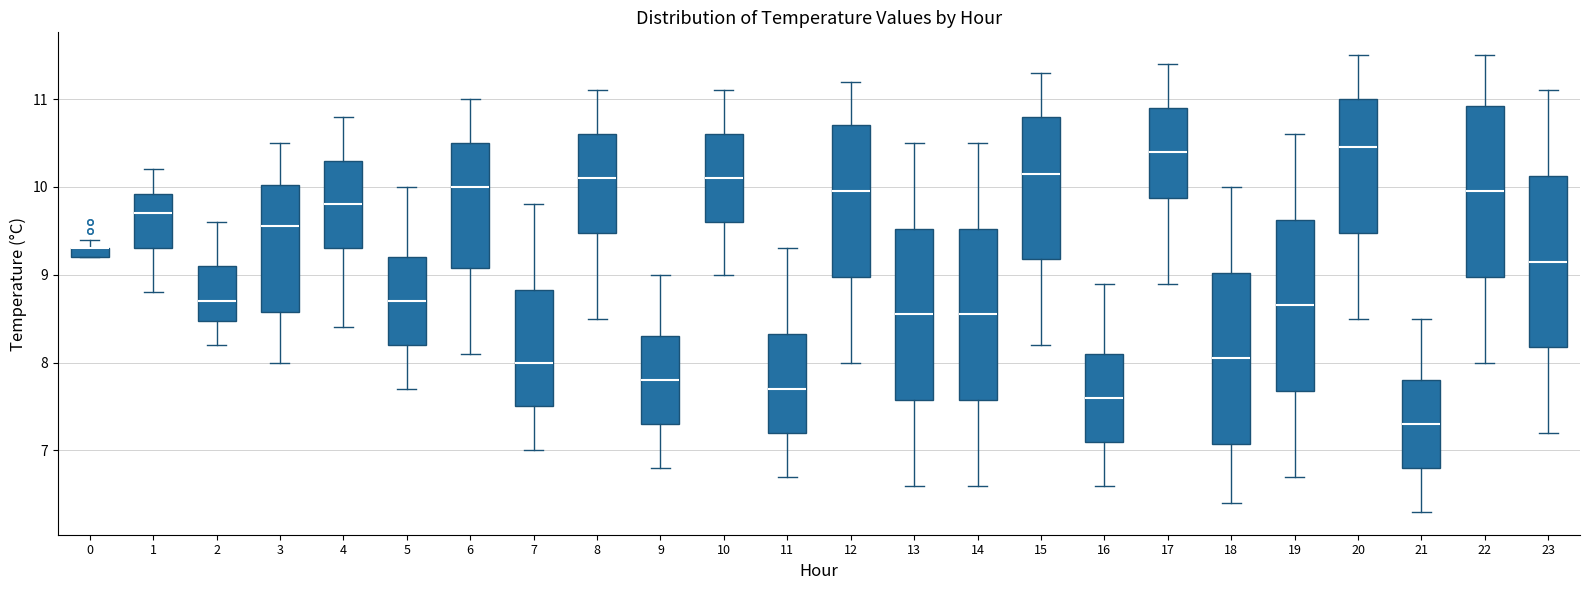

Where is the lower edge of the box at x = 22 on the y-axis? The values are not printed on the chart, so give them approximately, as read against the axis.

9.0